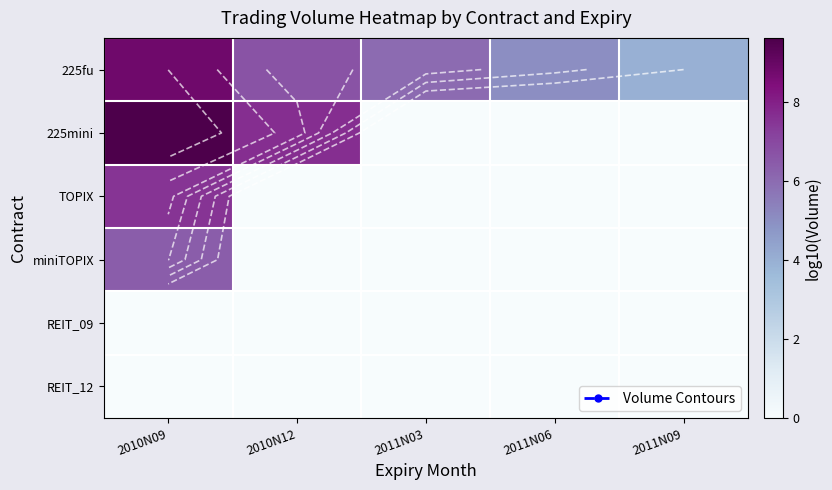

Which series has the largest total across all categories?

225fu